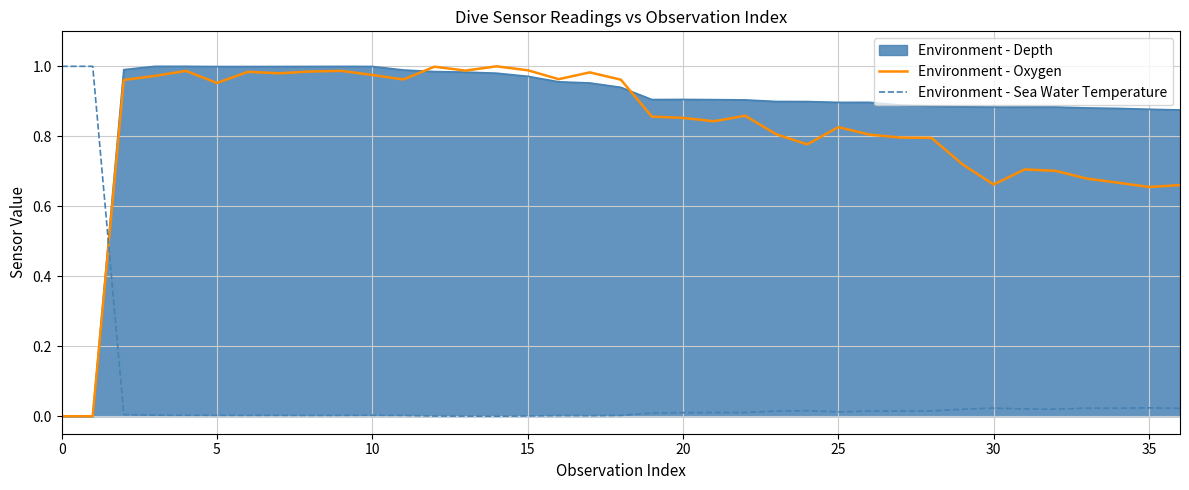

How many times do Environment - Sea Water Temperature and Environment - Oxygen cross each other?

1